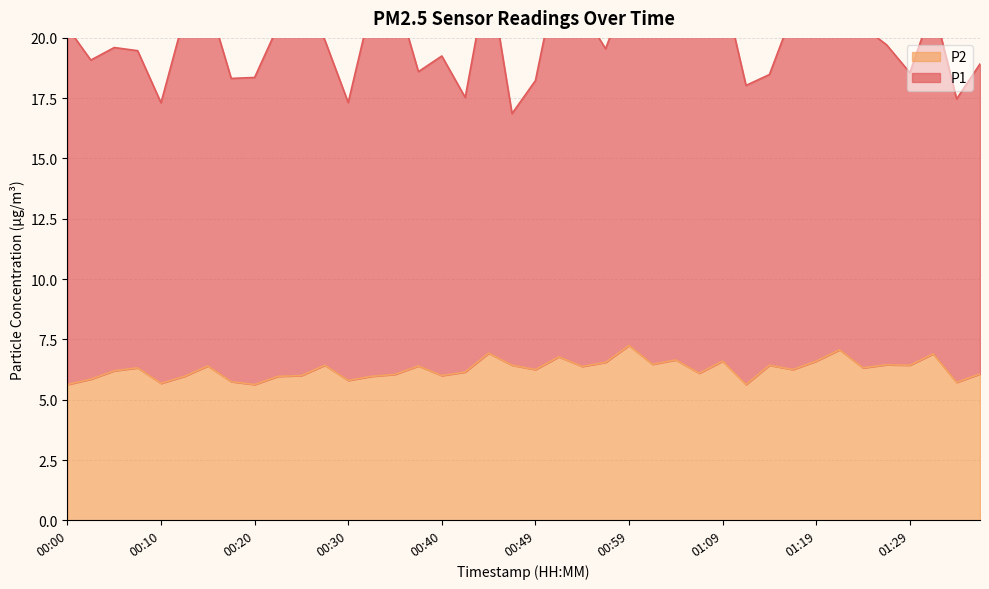

True or false: there are more than 1 points higher than both neighbors.

True